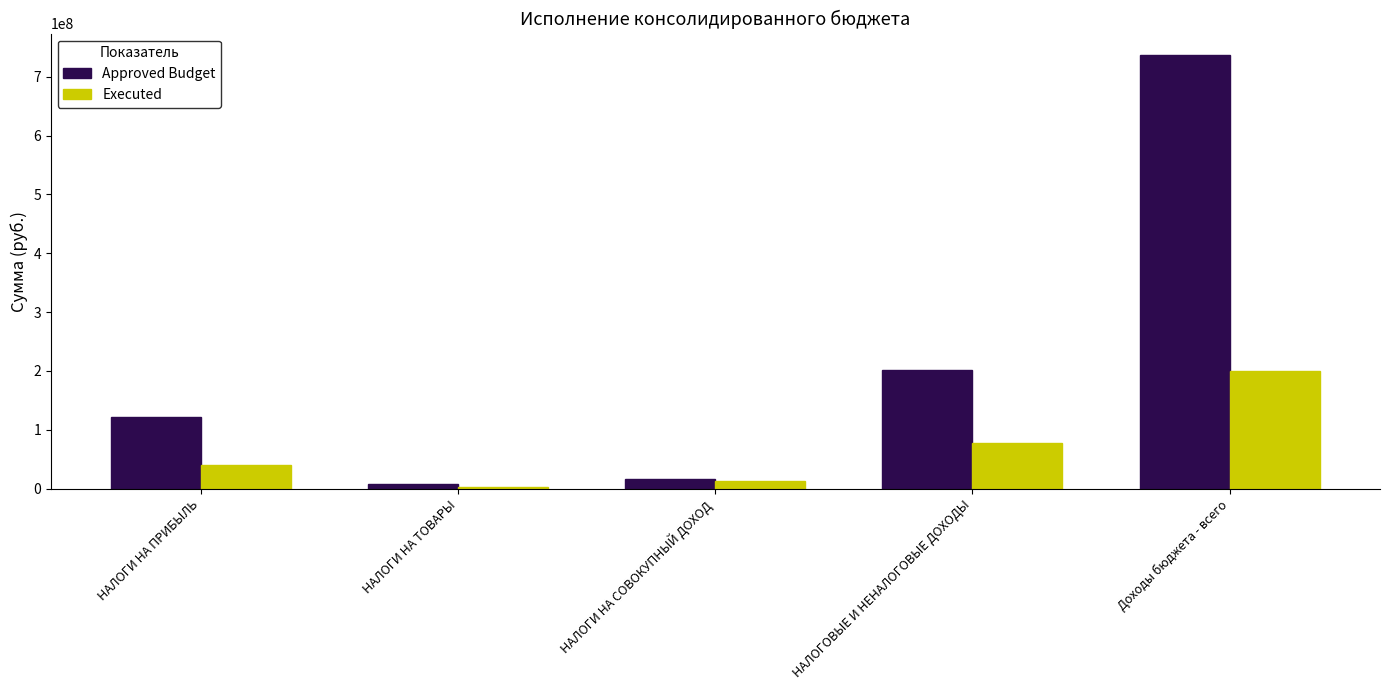

Which series changed the most between НАЛОГИ НА ПРИБЫЛЬ and НАЛОГИ НА ТОВАРЫ?

Approved Budget